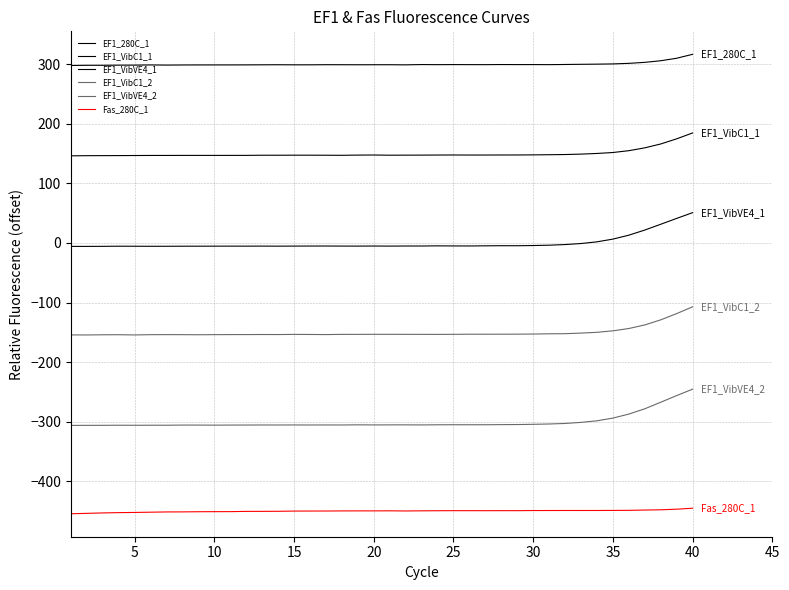

Does the chart have visible grid lines?

Yes